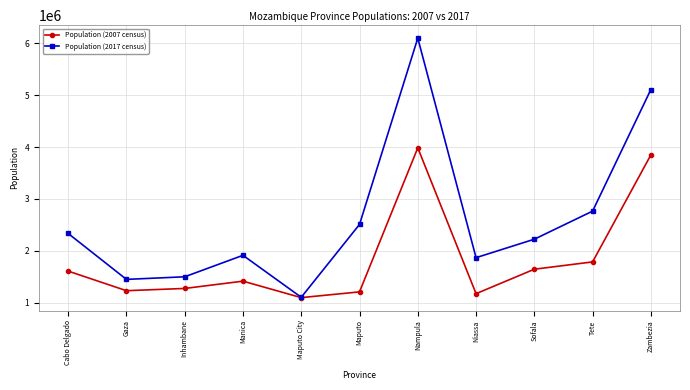

At how many categories does at least one series exceed 5840548?

1